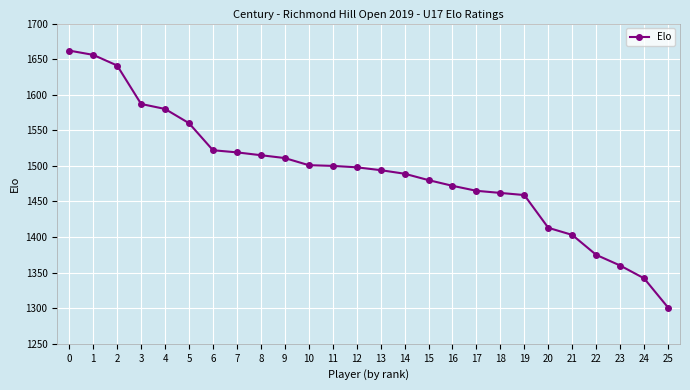

What is the minimum value shown in the chart?

1301